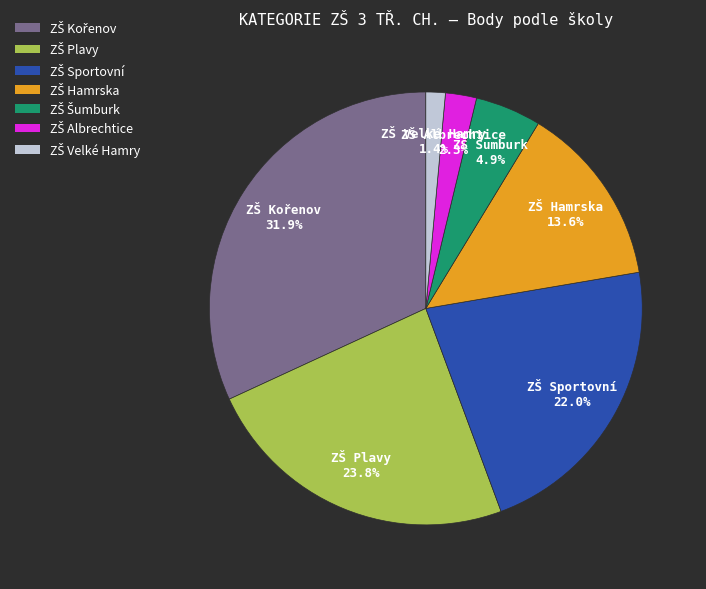

Is there any slice that represents more than half of the pie?

No